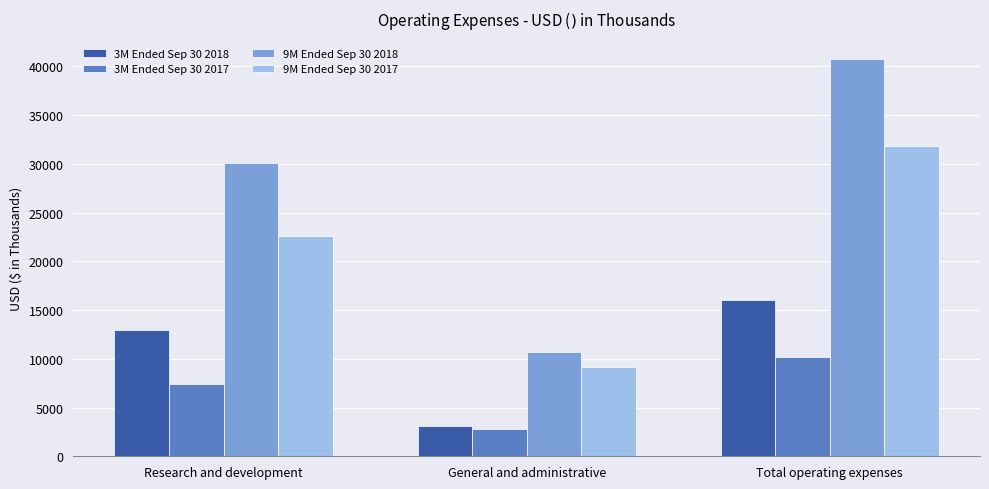

Where is 9M Ended Sep 30 2018 nearest to the value 25752?

Research and development